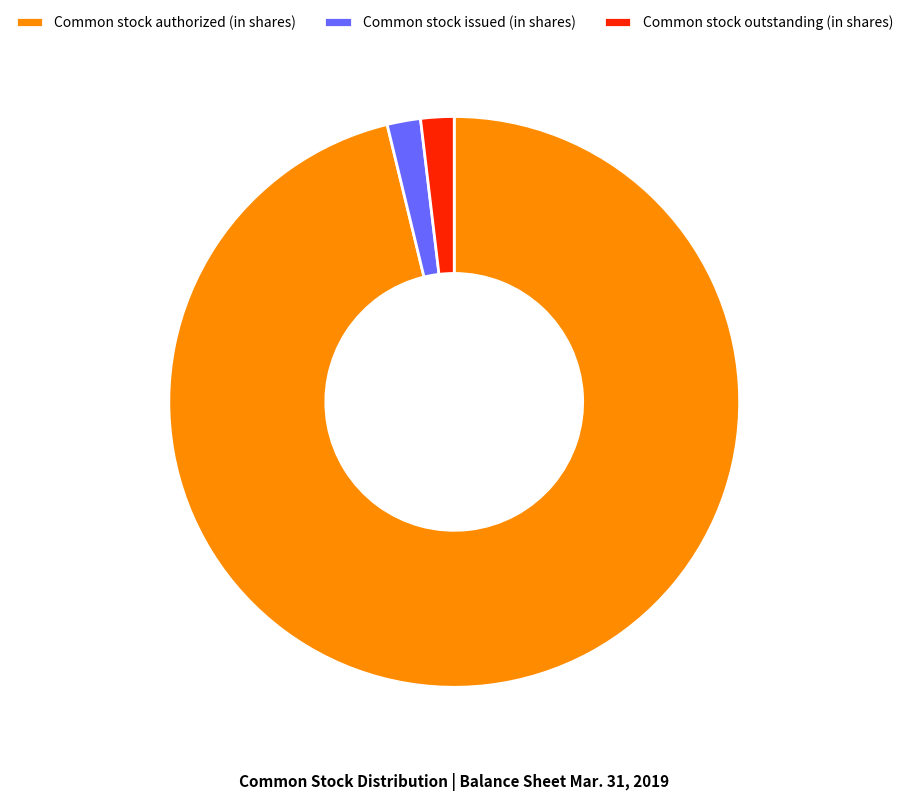

Combined, do Common stock issued (in shares) and Common stock outstanding (in shares) account for over 50%?

No